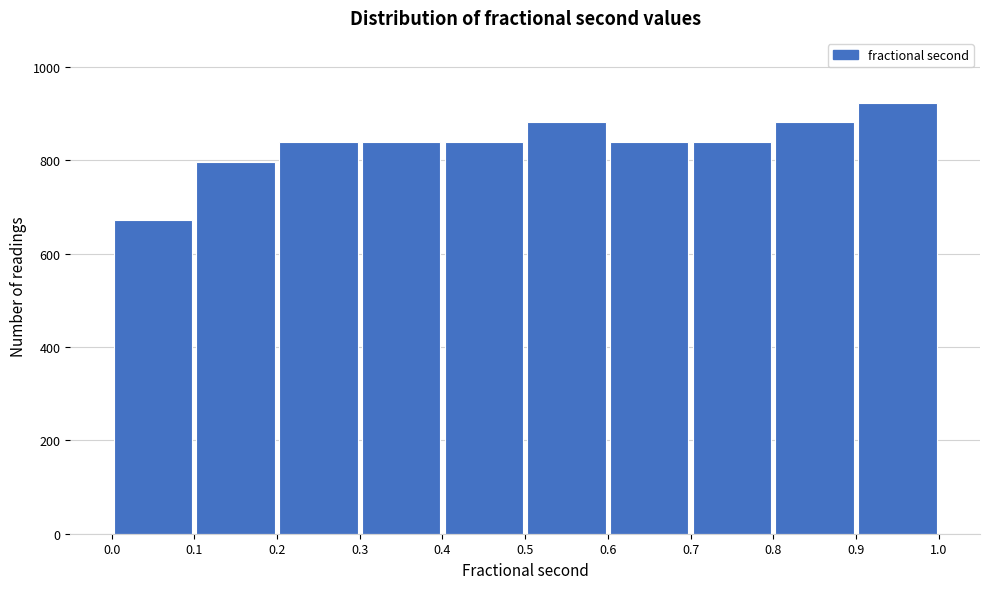

Reading left to right, transcribe this chart: for each bar, give the range it covers on the x-axis and its height. The values are not printed on the chart, so give them approximately, as read against the axis.

0.0 to 0.1: 680
0.1 to 0.2: 800
0.2 to 0.3: 840
0.3 to 0.4: 840
0.4 to 0.5: 840
0.5 to 0.6: 880
0.6 to 0.7: 840
0.7 to 0.8: 840
0.8 to 0.9: 880
0.9 to 1.0: 920